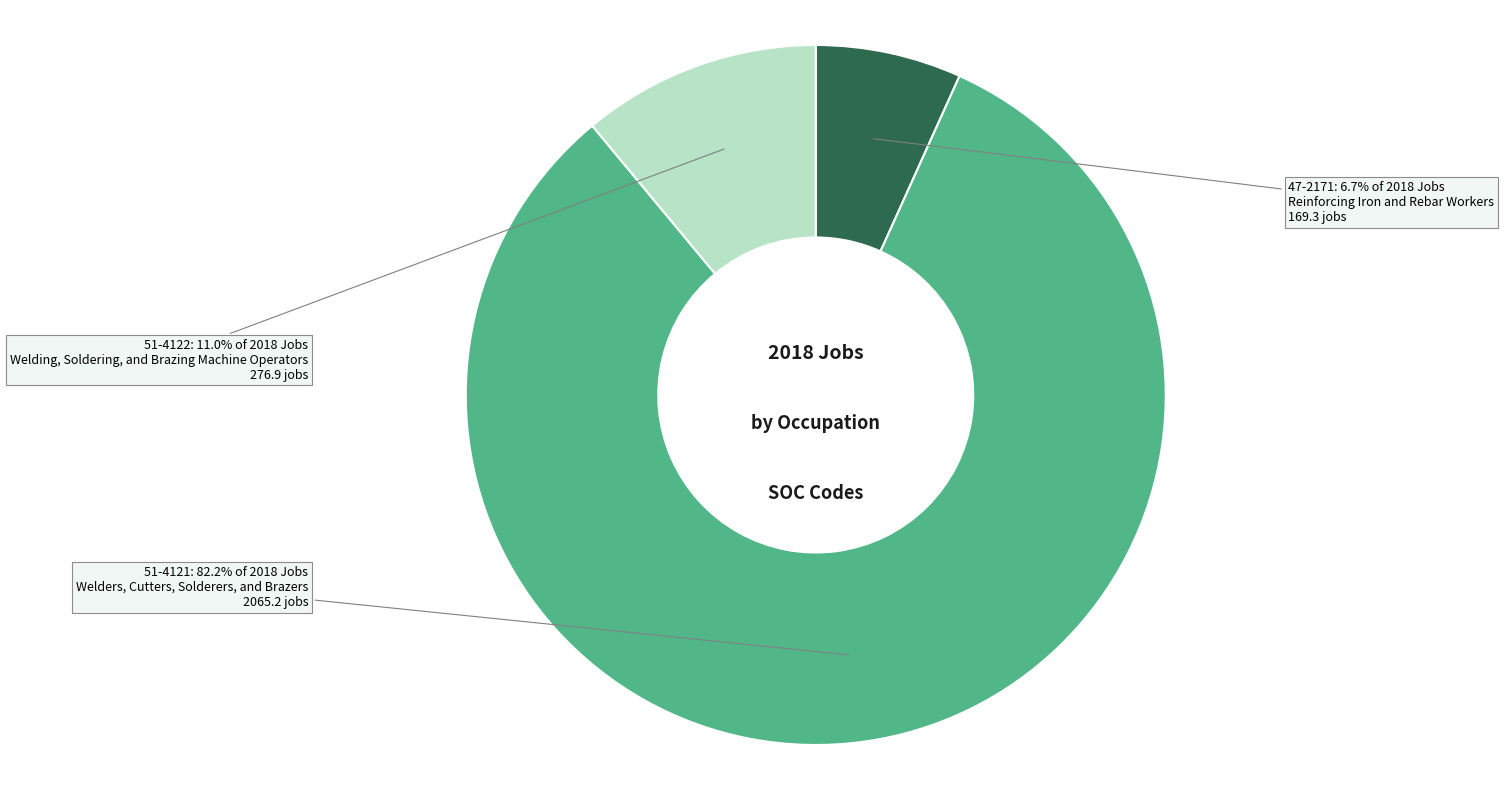

Does any single category account for the majority?

Yes